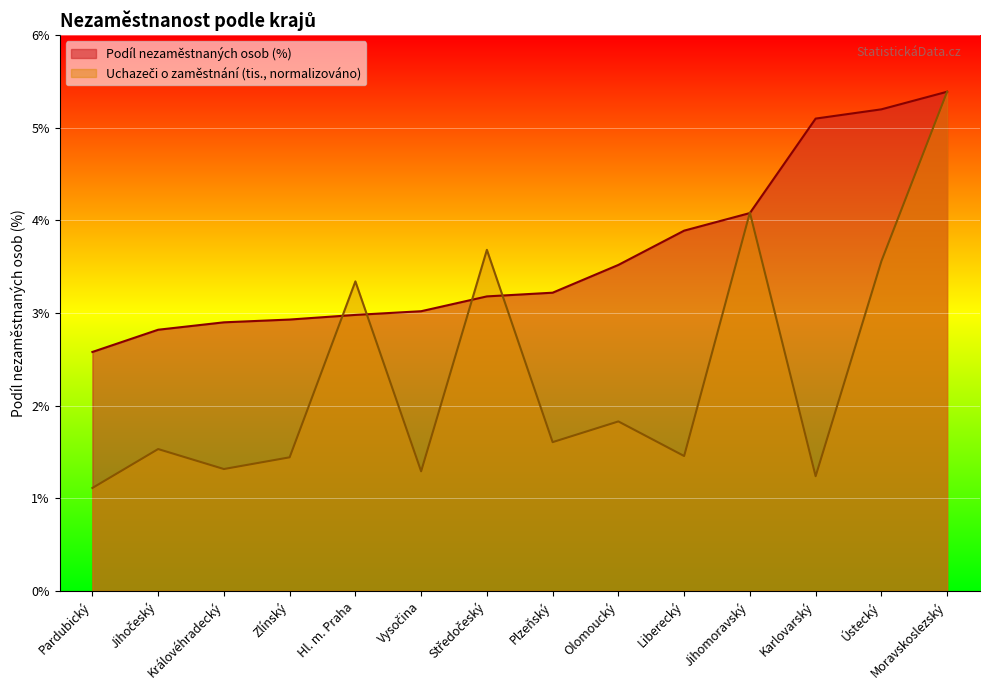

Where do Podíl nezaměstnaných osob (%) and Uchazeči (tis.) first cross each other?

Zlínský and Hl. m. Praha